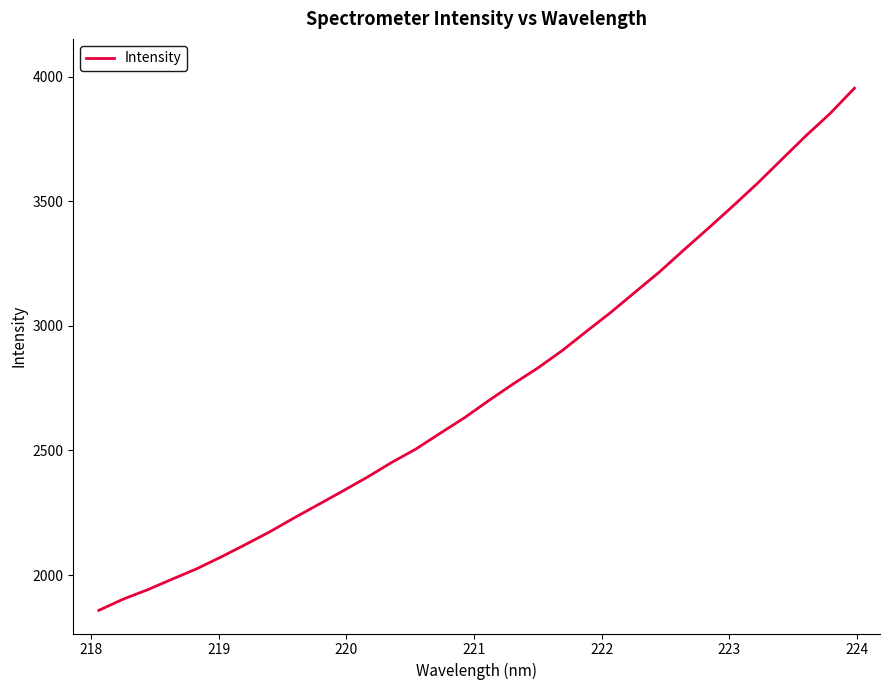

What is the maximum value shown in the chart?

3953.7